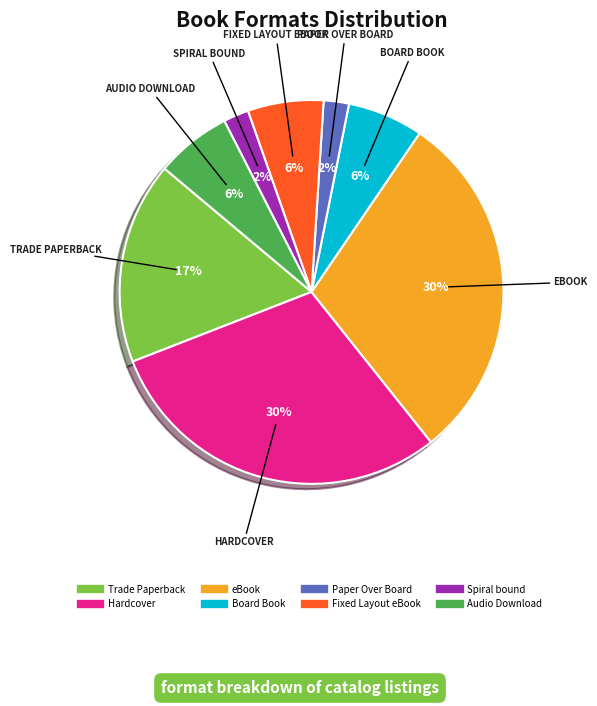

How many segments does this pie chart have?

8